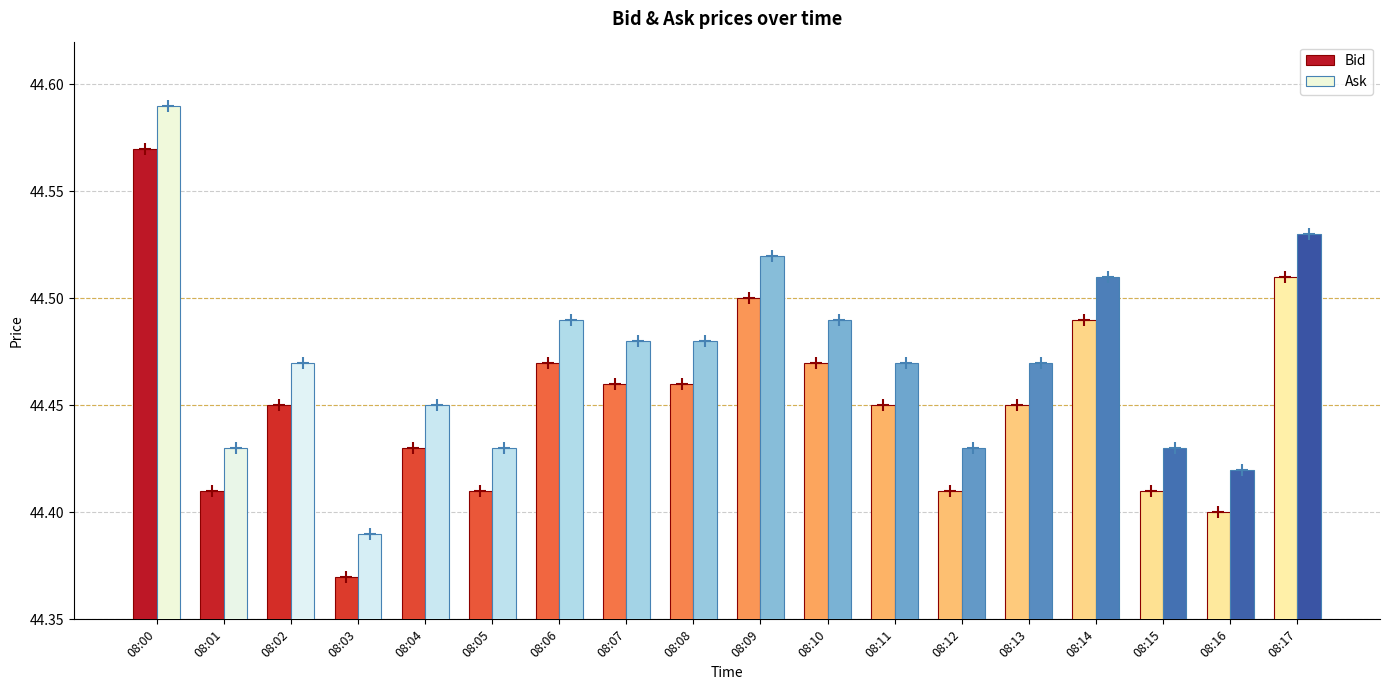

How many bars are there in each group?

2